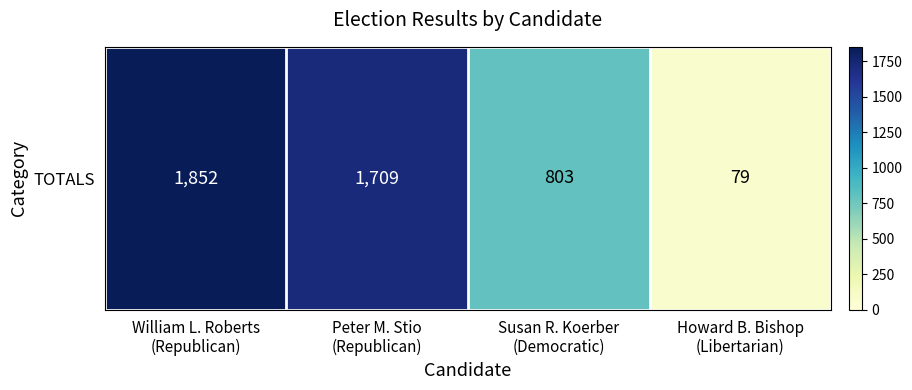

What is the ratio of the value at Howard B. Bishop
(Libertarian) to the value at Susan R. Koerber
(Democratic)?

0.1